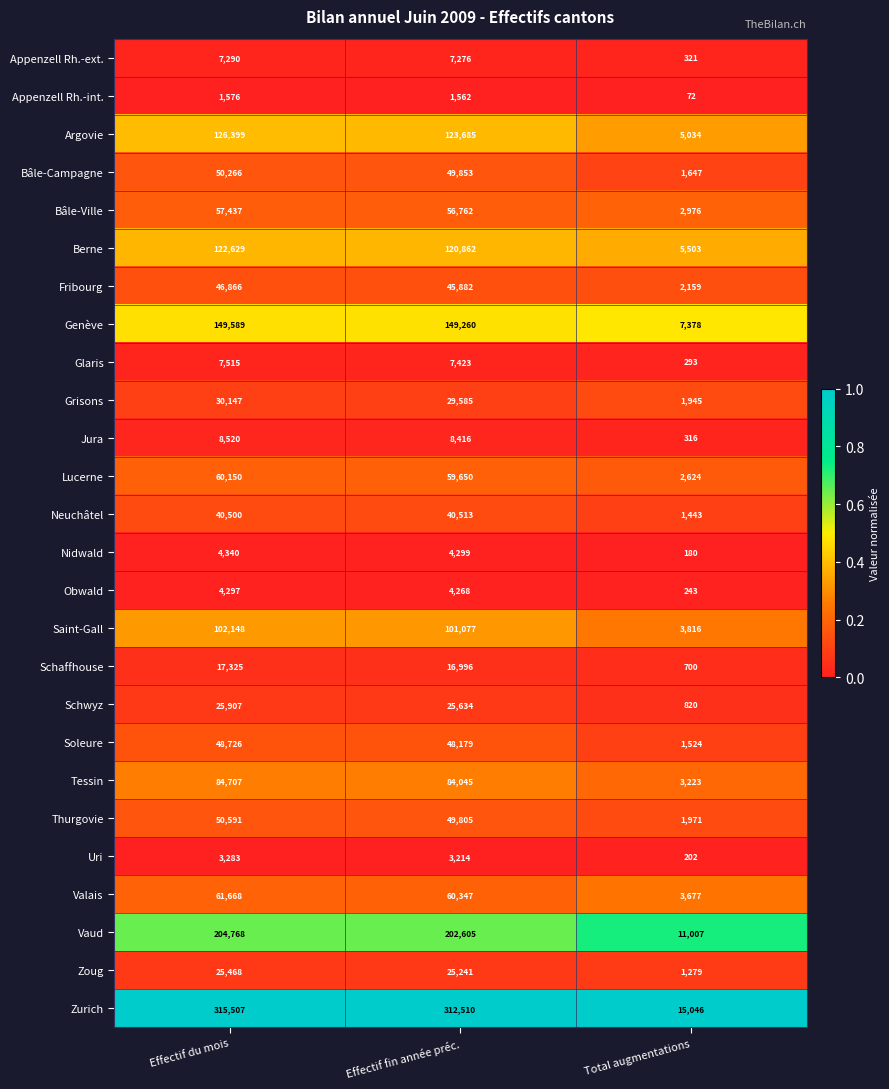

What is the difference between the second highest and minimum values in the Lucerne series?

57026